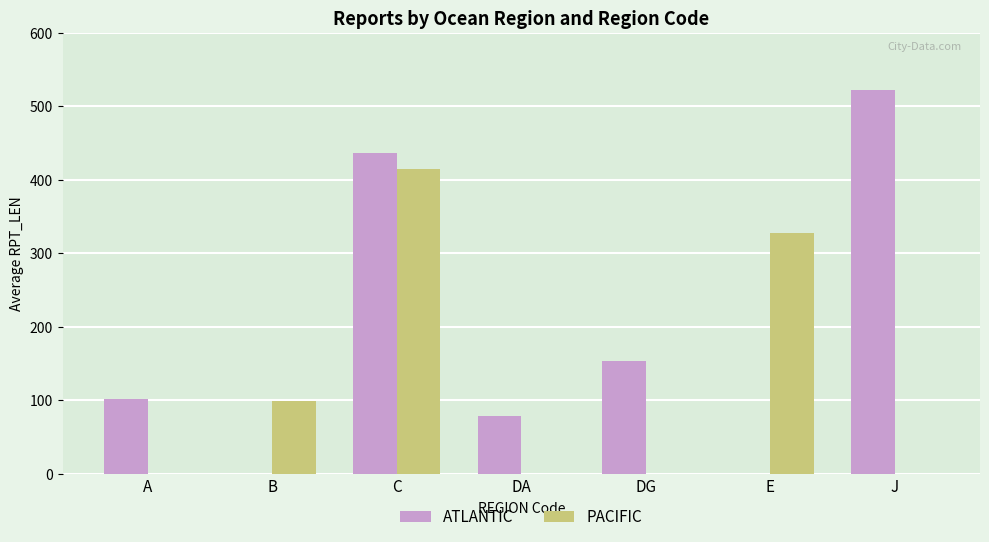

Count the ATLANTIC values in the range 0 to 436.

6